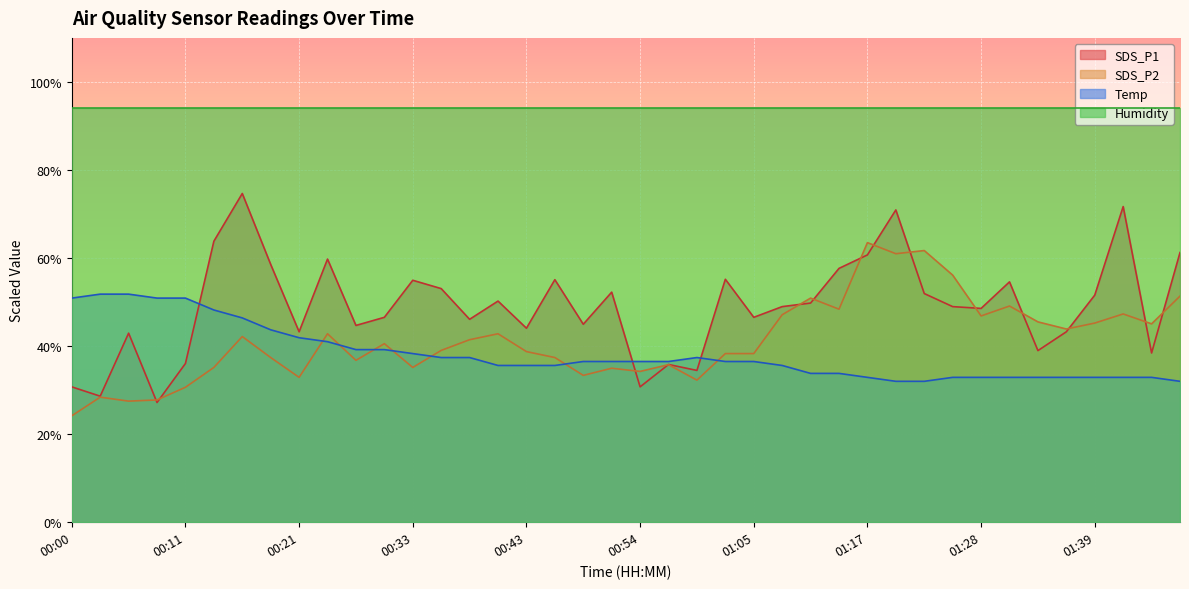

Which series has the widest spread of values?

SDS_P1